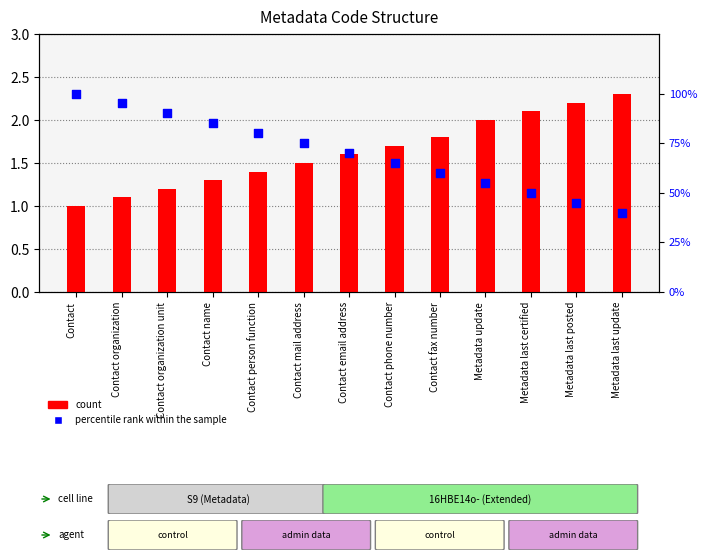

Which series reaches the maximum Y coordinate?

percentile rank within the sample